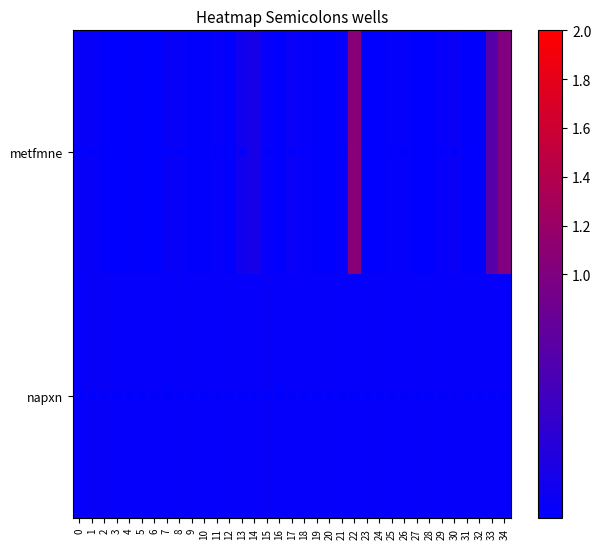

At 22, list the series in order from largest to smallest.

metfmne, napxn